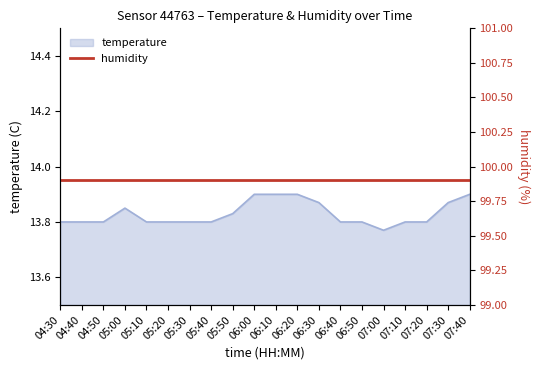

True or false: temperature has a value of 13.9 at 07:40.

True